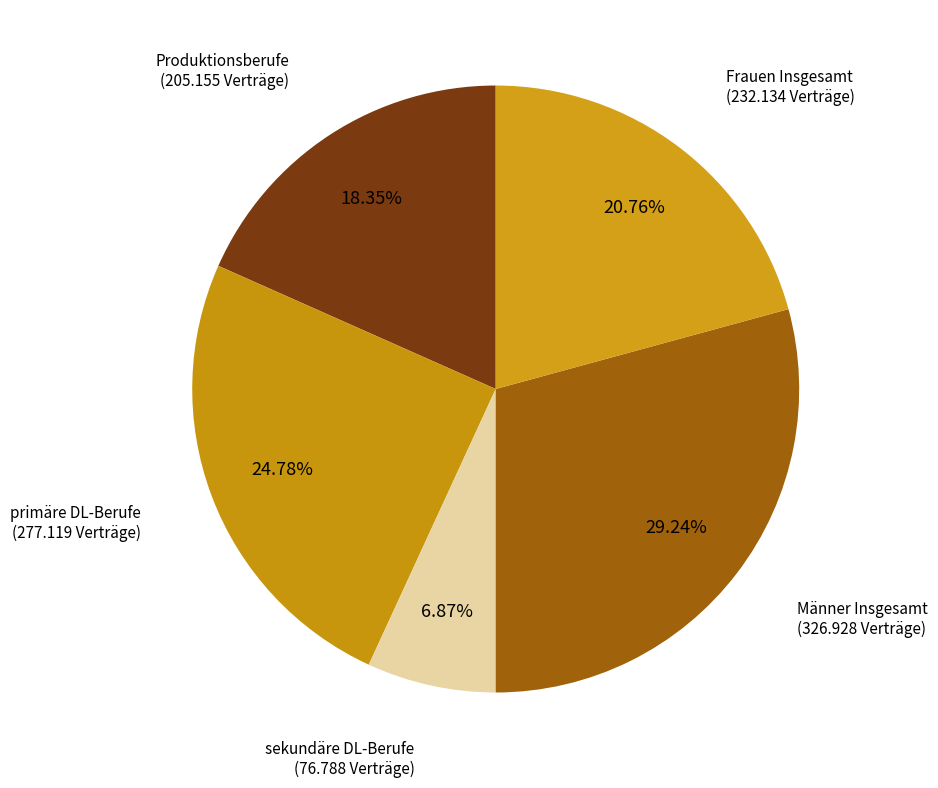

To the nearest percent, what portion does Männer Insgesamt represent?

29%